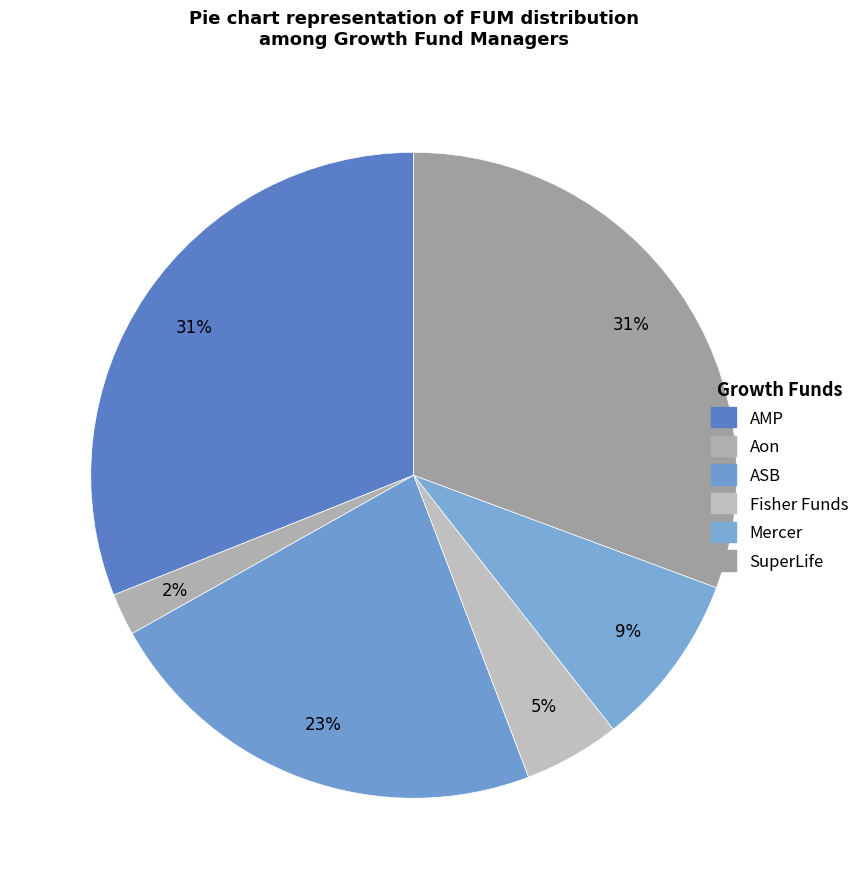

Is the sum of Fisher Funds and AMP greater than half?

No